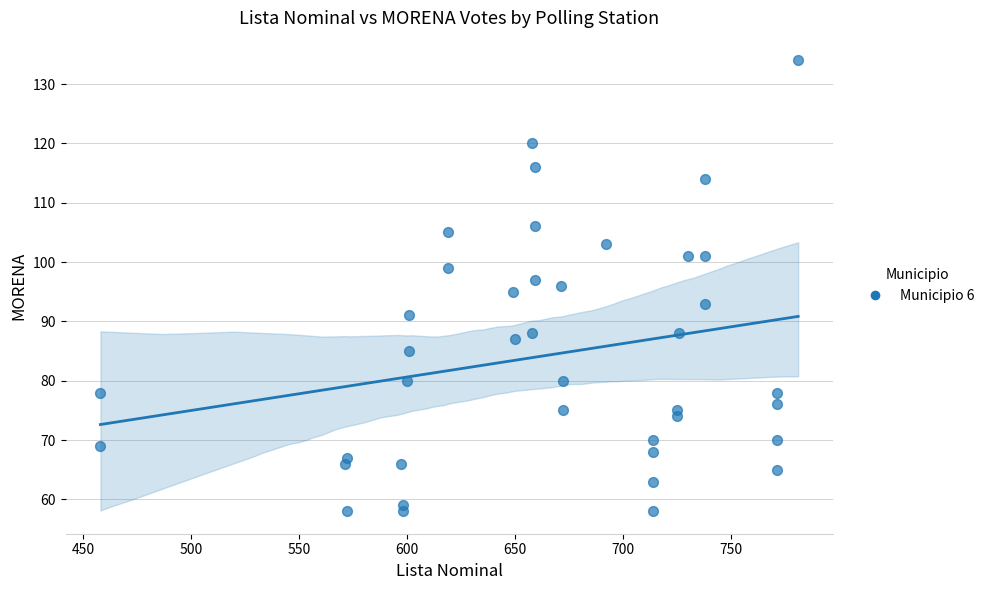

What is the range of X values (max minus min)?

323